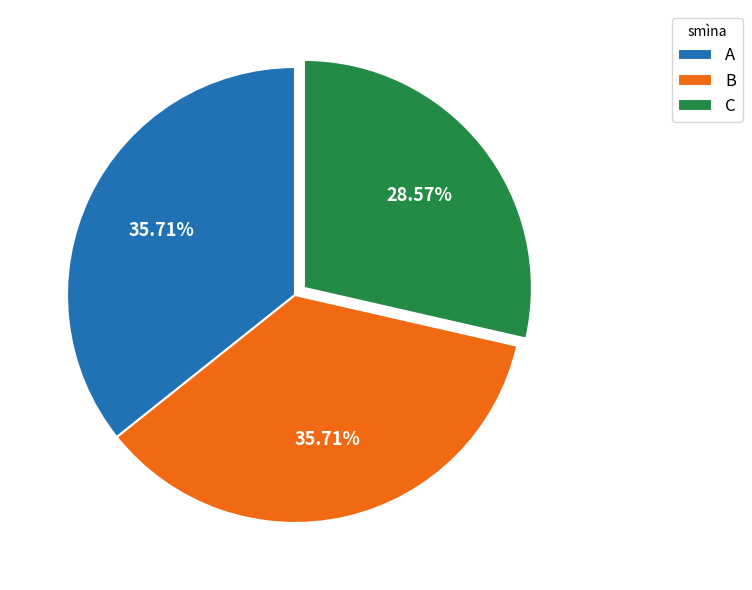

To the nearest percent, what is the average slice percentage?

33%